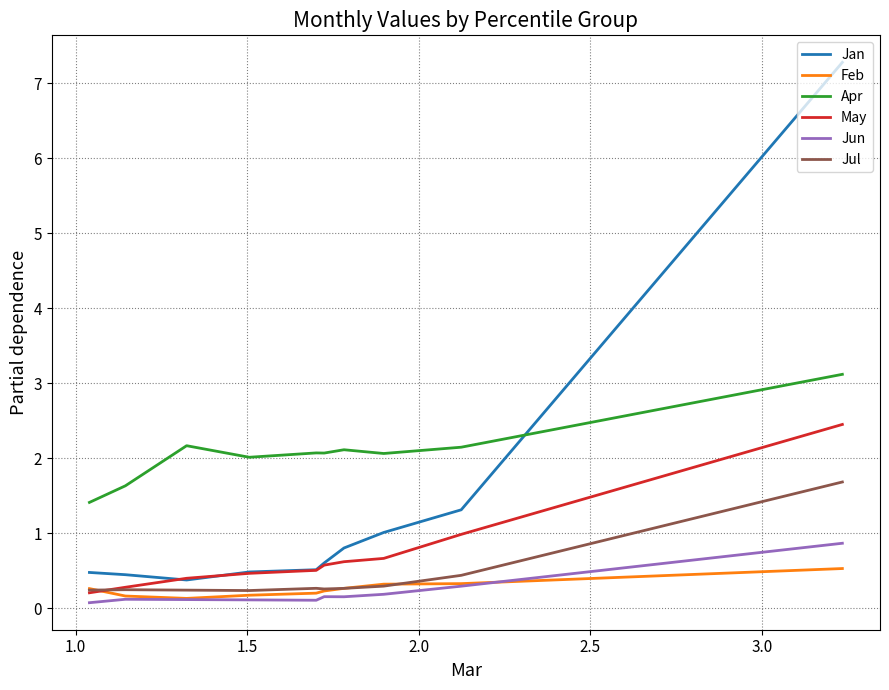

Which series has the widest spread of values?

Jan